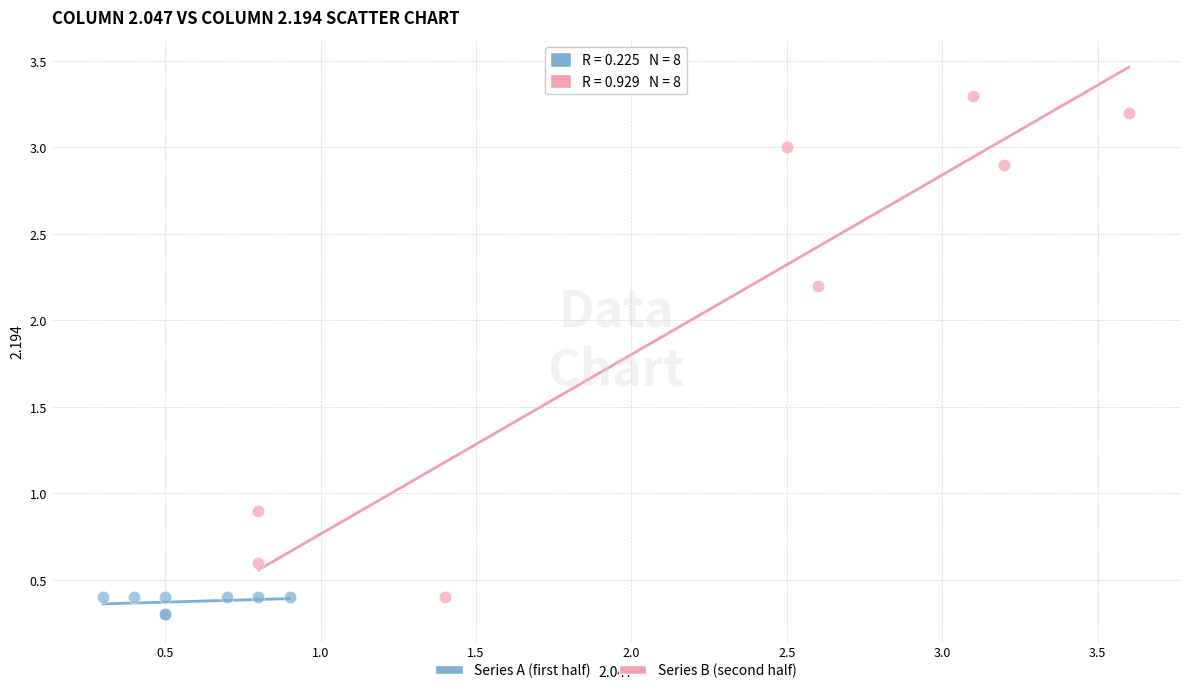

Which series reaches the maximum Y coordinate?

Series B (second half)